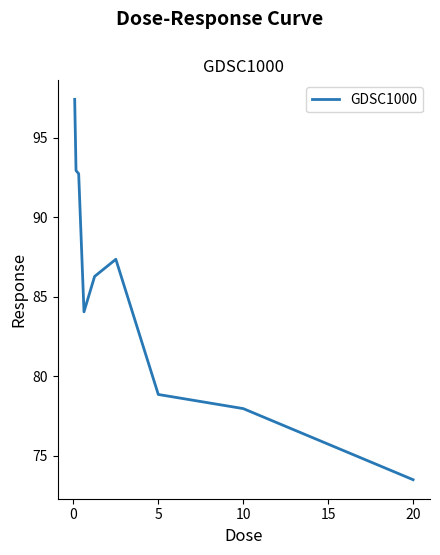

What is the smallest value displayed?

73.5